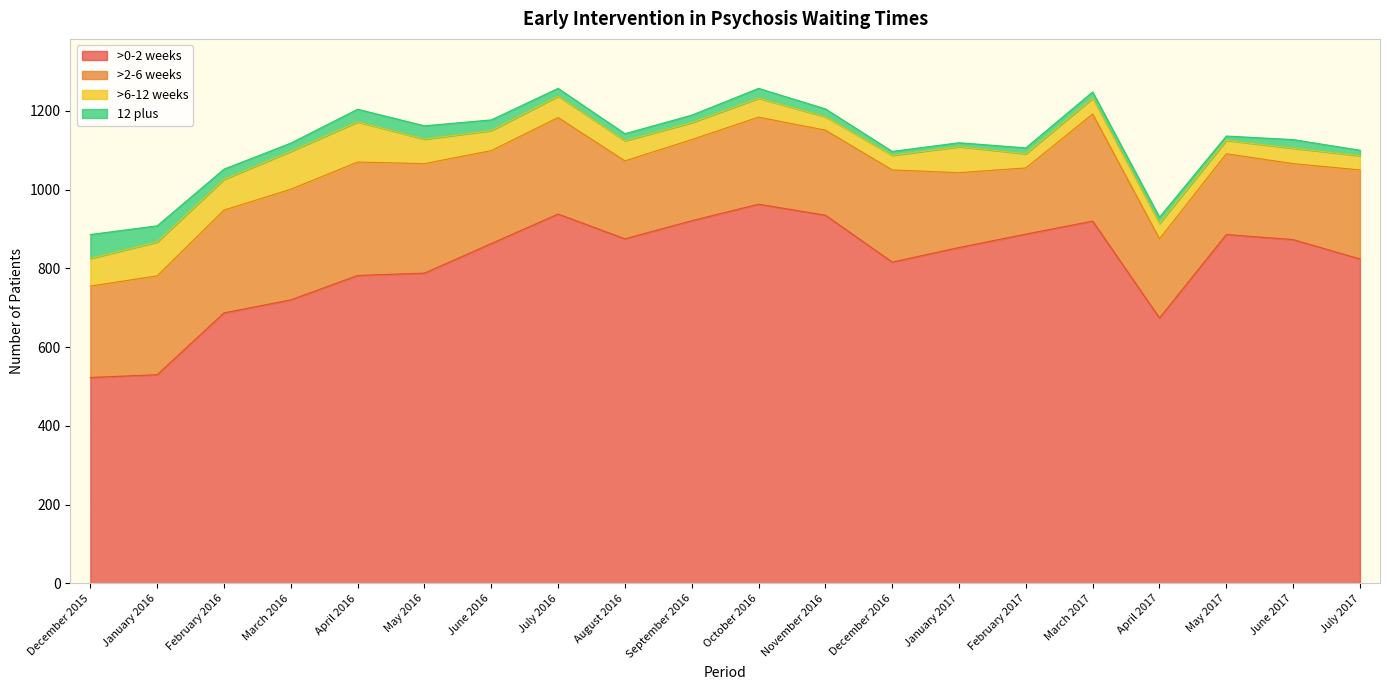

Read the 12 plus value at December 2015, to the nearest 5.

60